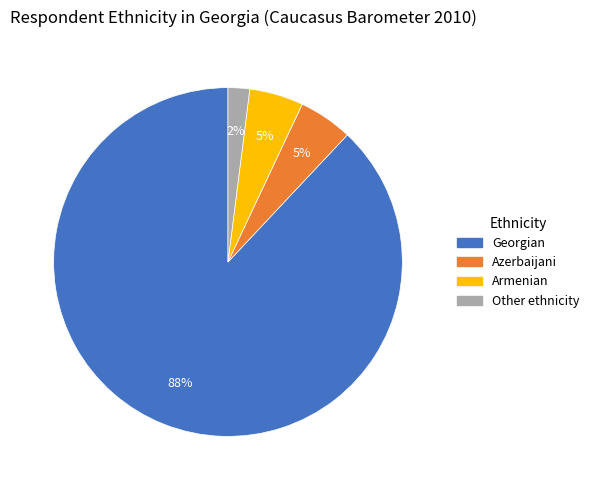

Count the number of slices in the pie.

4